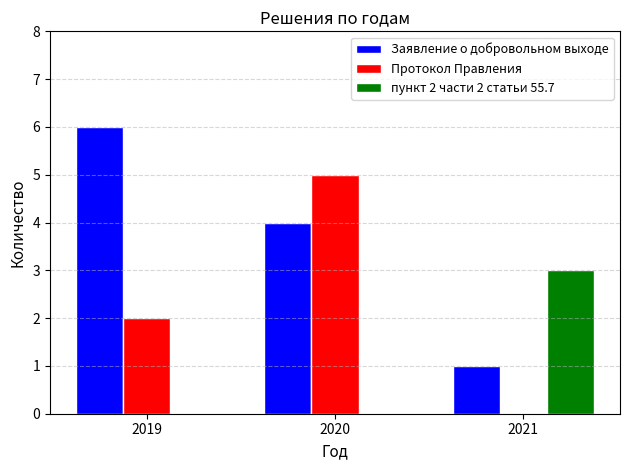

Which category has the highest value in the пункт 2 части 2 статьи 55.7 series?

2021